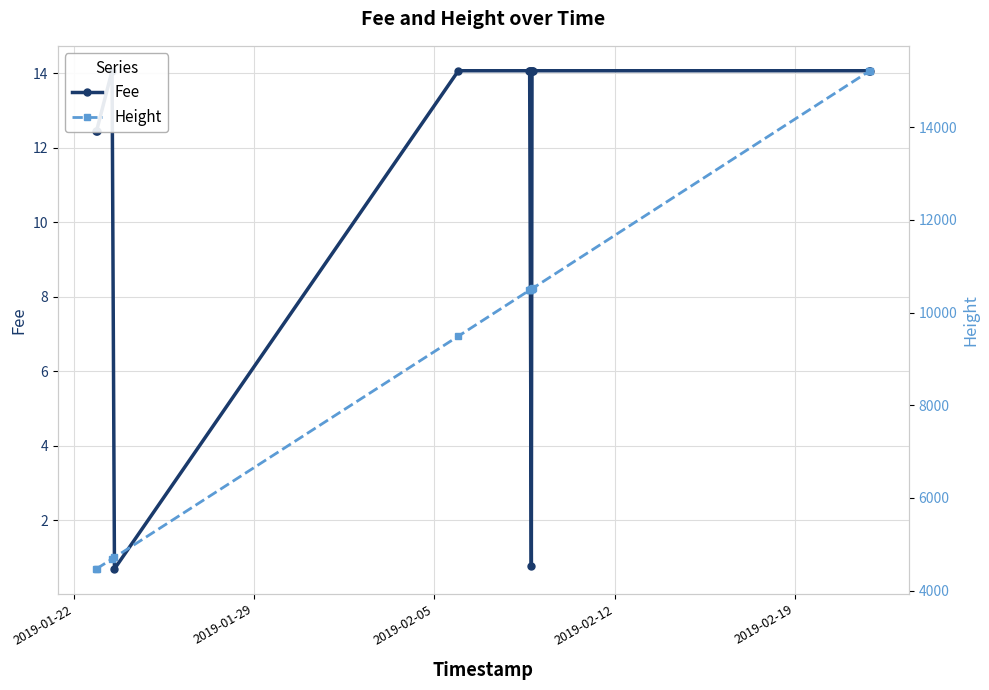

What is the average value of the Height series?

9413.2